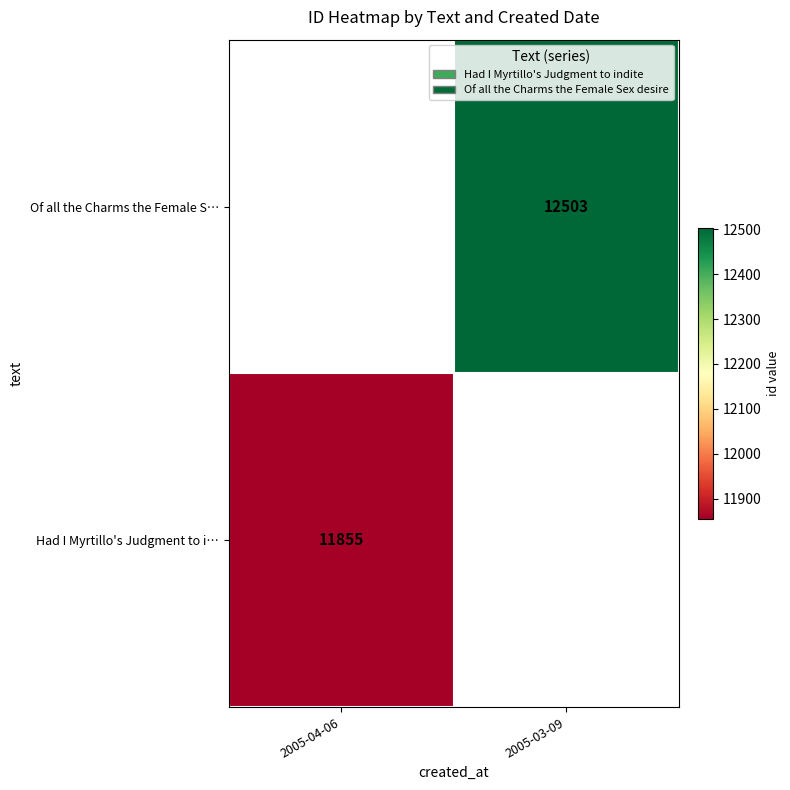

True or false: Had I Myrtillo's Judgment to i… has a value of 19249 at 2005-04-06.

False